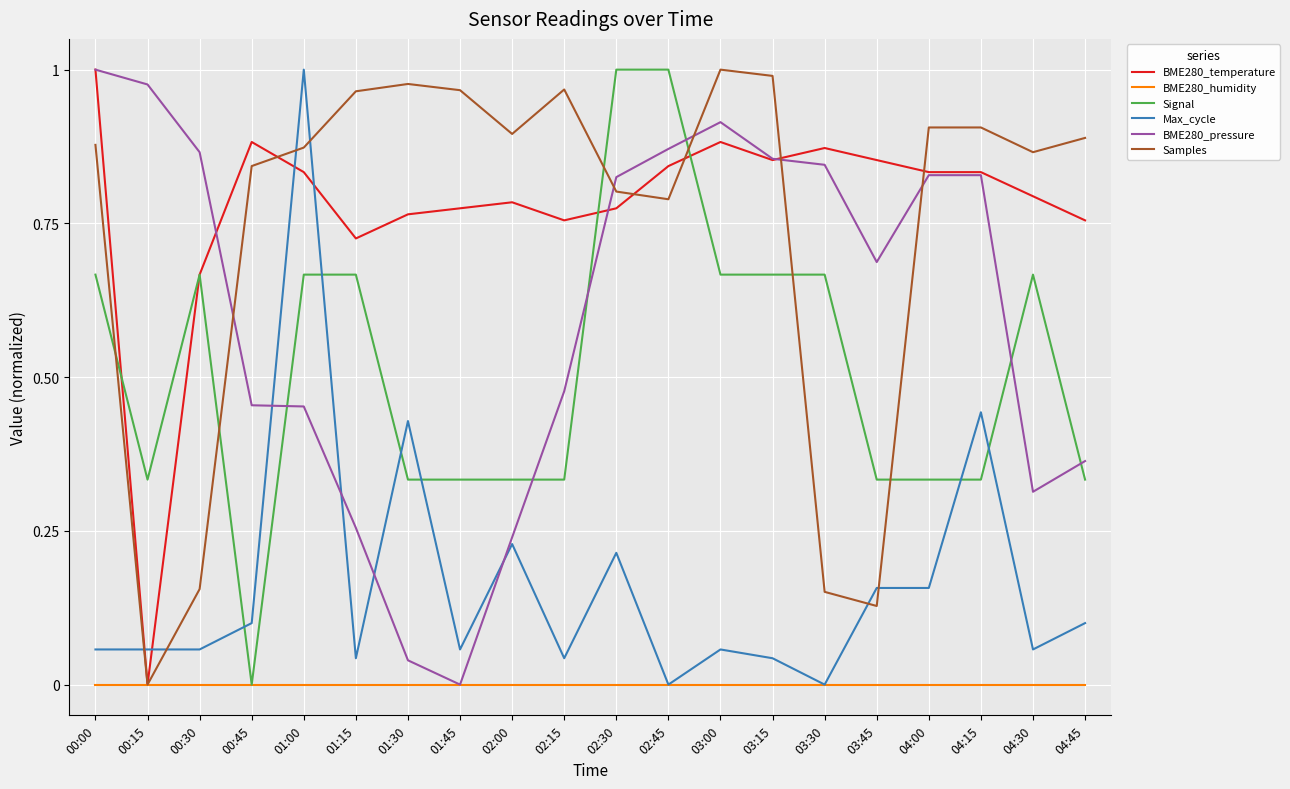

What position from the right is 03:15?

7